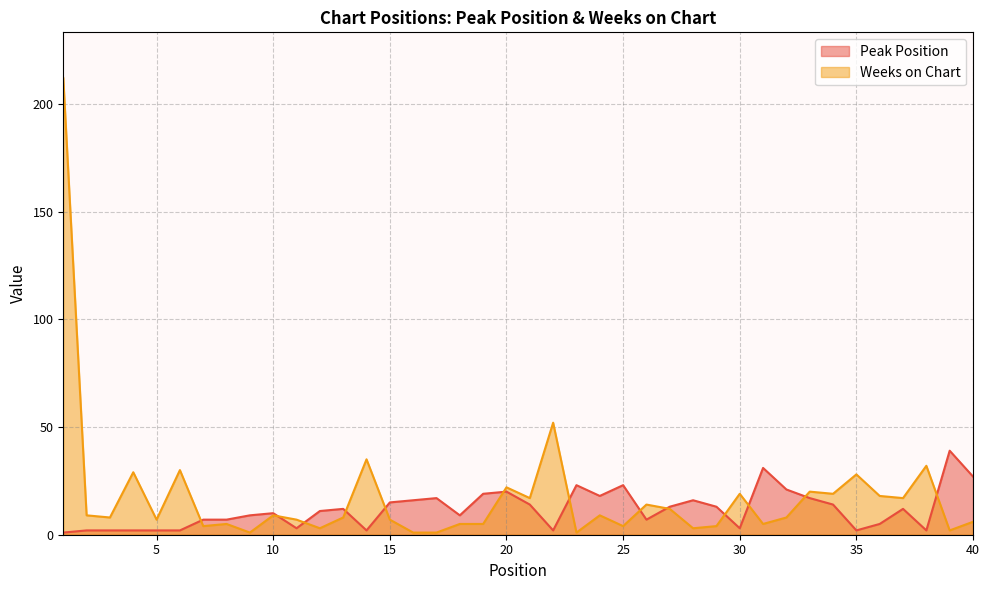

Between 13 and 8, which is larger?

13